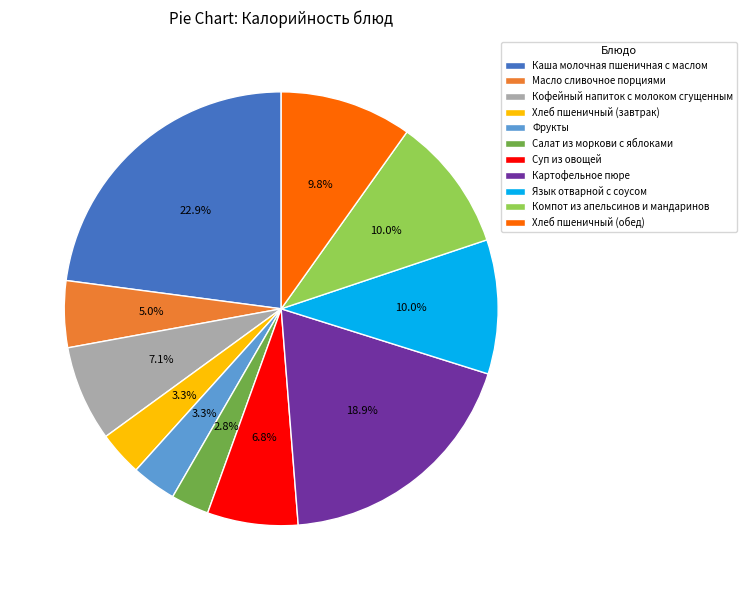

The Компот из апельсинов и мандаринов slice represents 17% of the pie. True or false?

False